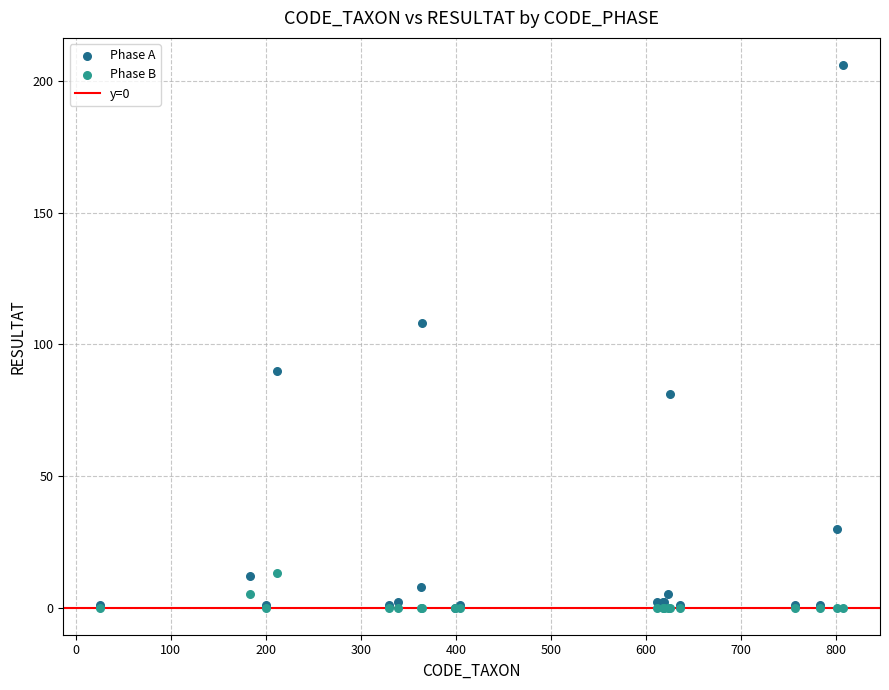

Which series contains the highest Y value?

Phase A